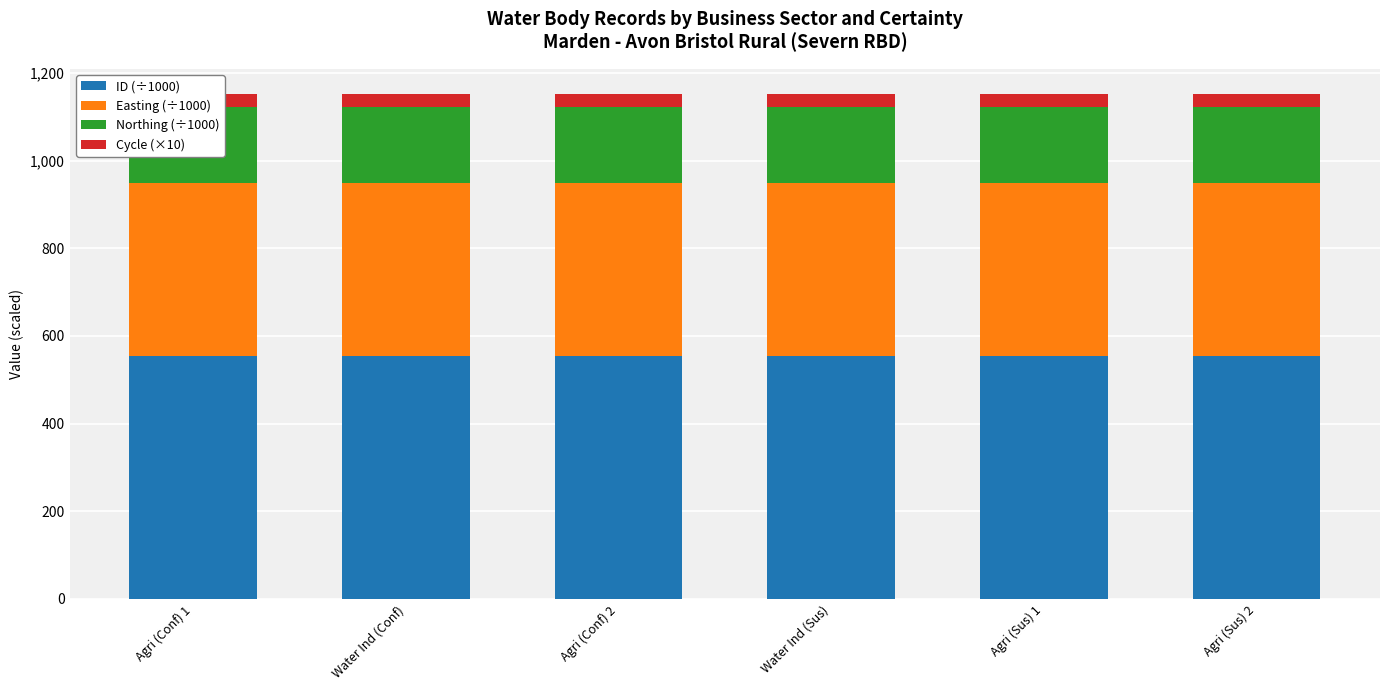

Rank the series by their average value, from highest to lowest.

ID (÷1000), Easting (÷1000), Northing (÷1000), Cycle (×10)